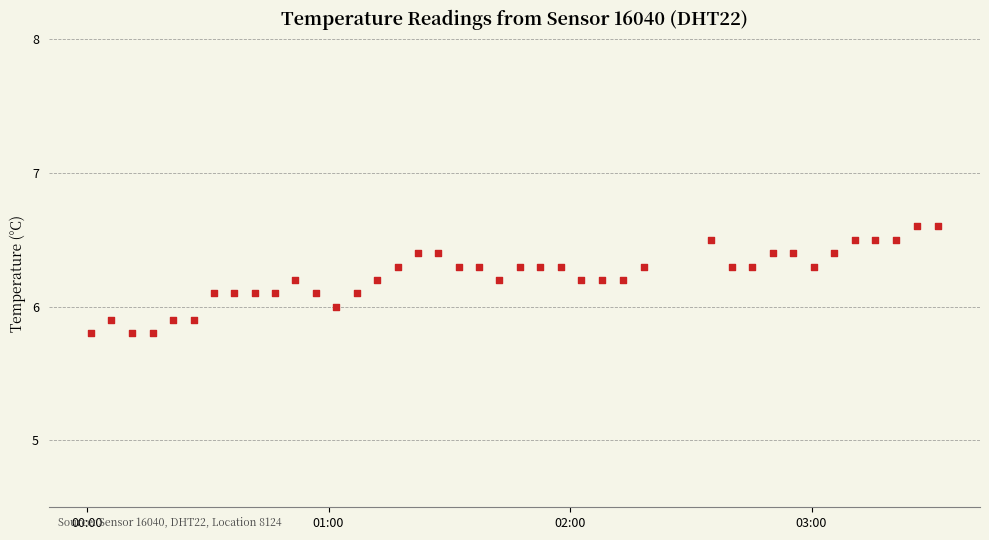

What is the range of Y values (max minus min)?

0.8